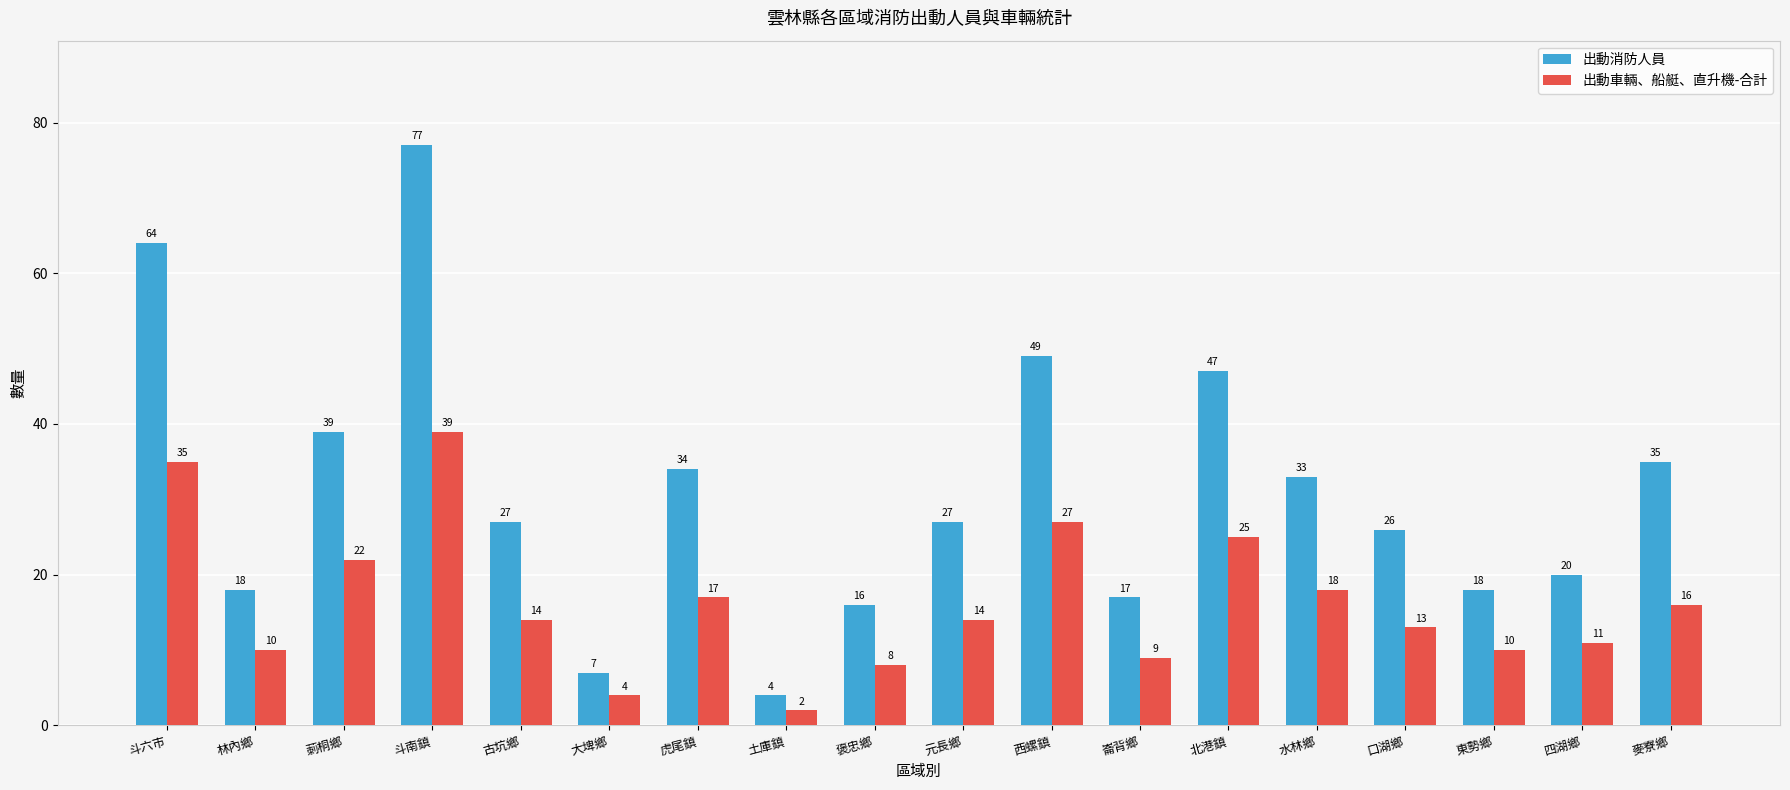

At how many categories does at least one series exceed 73?

1